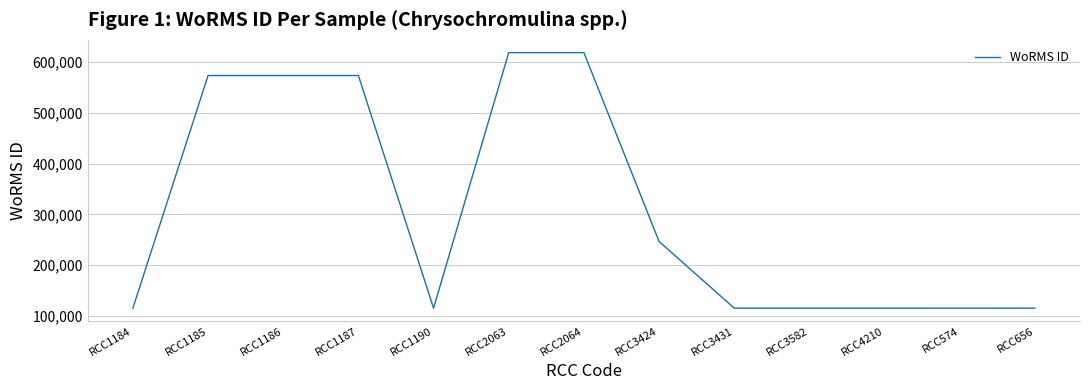

What is the average value?

308601